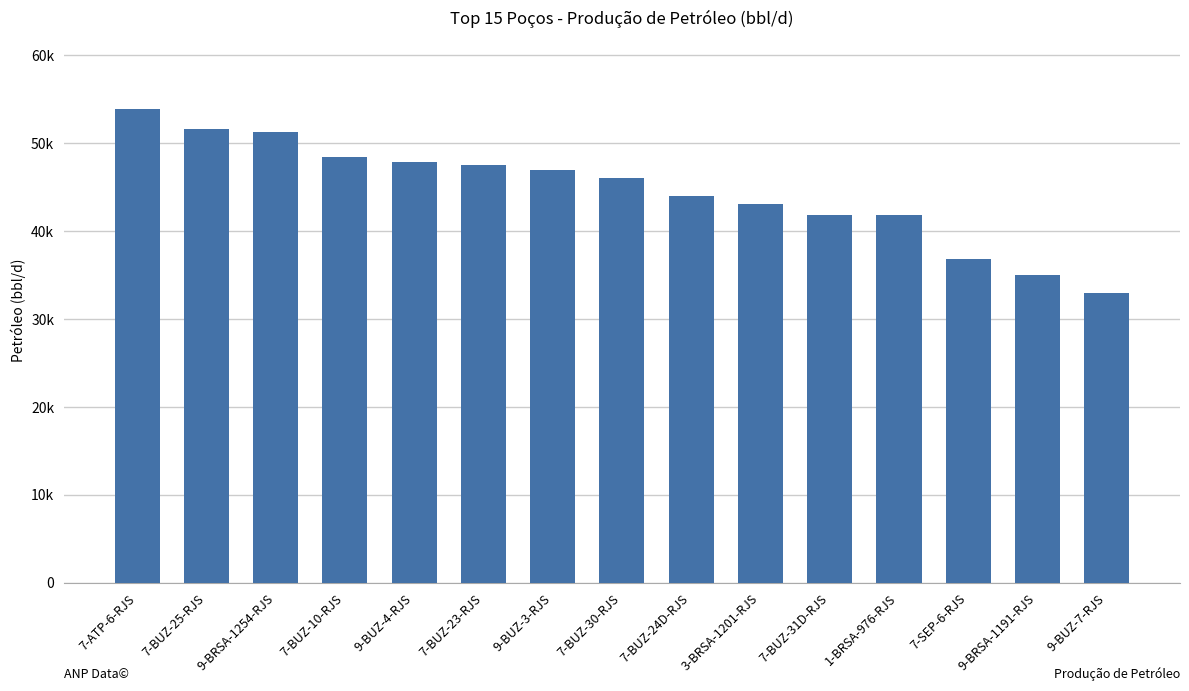

Are the bars horizontal?

No